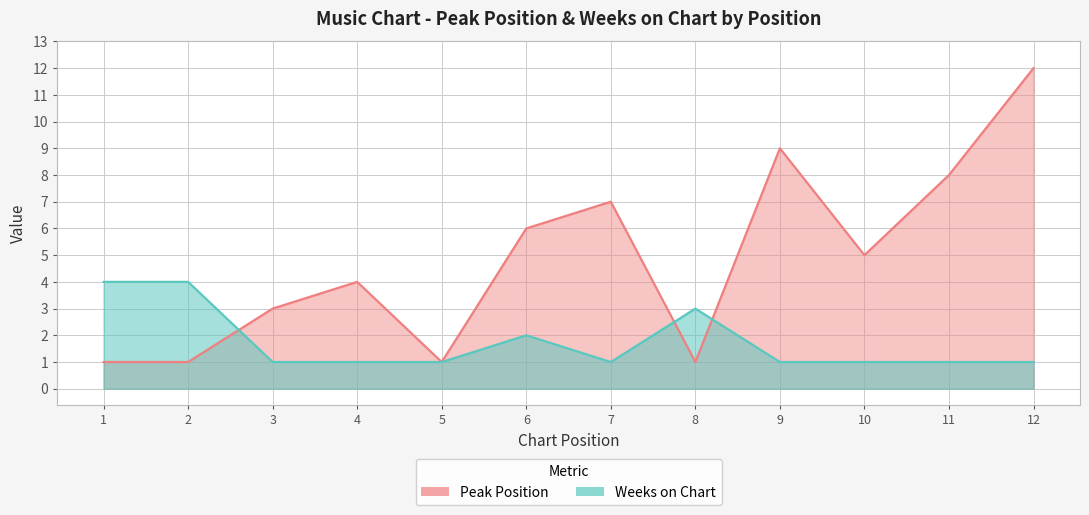

Where is Peak Position nearest to the value 6?

6